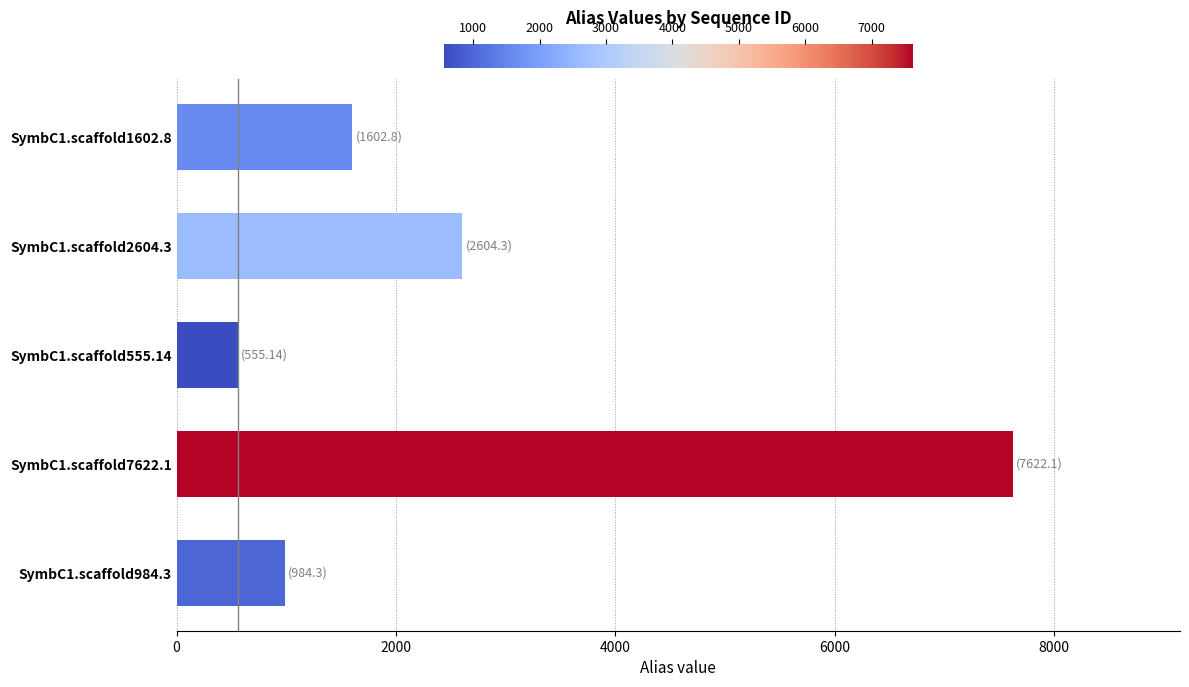

Reading top to bottom, extract all data points from this chart.

SymbC1.scaffold1602.8=1602.8	SymbC1.scaffold2604.3=2604.3	SymbC1.scaffold555.14=555.1	SymbC1.scaffold7622.1=7622.1	SymbC1.scaffold984.3=984.3